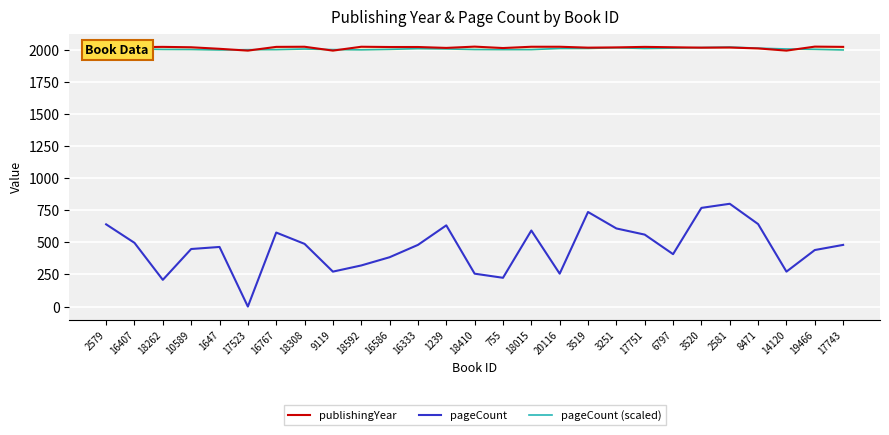

True or false: pageCount has a value of 831.9 at 18308.

False